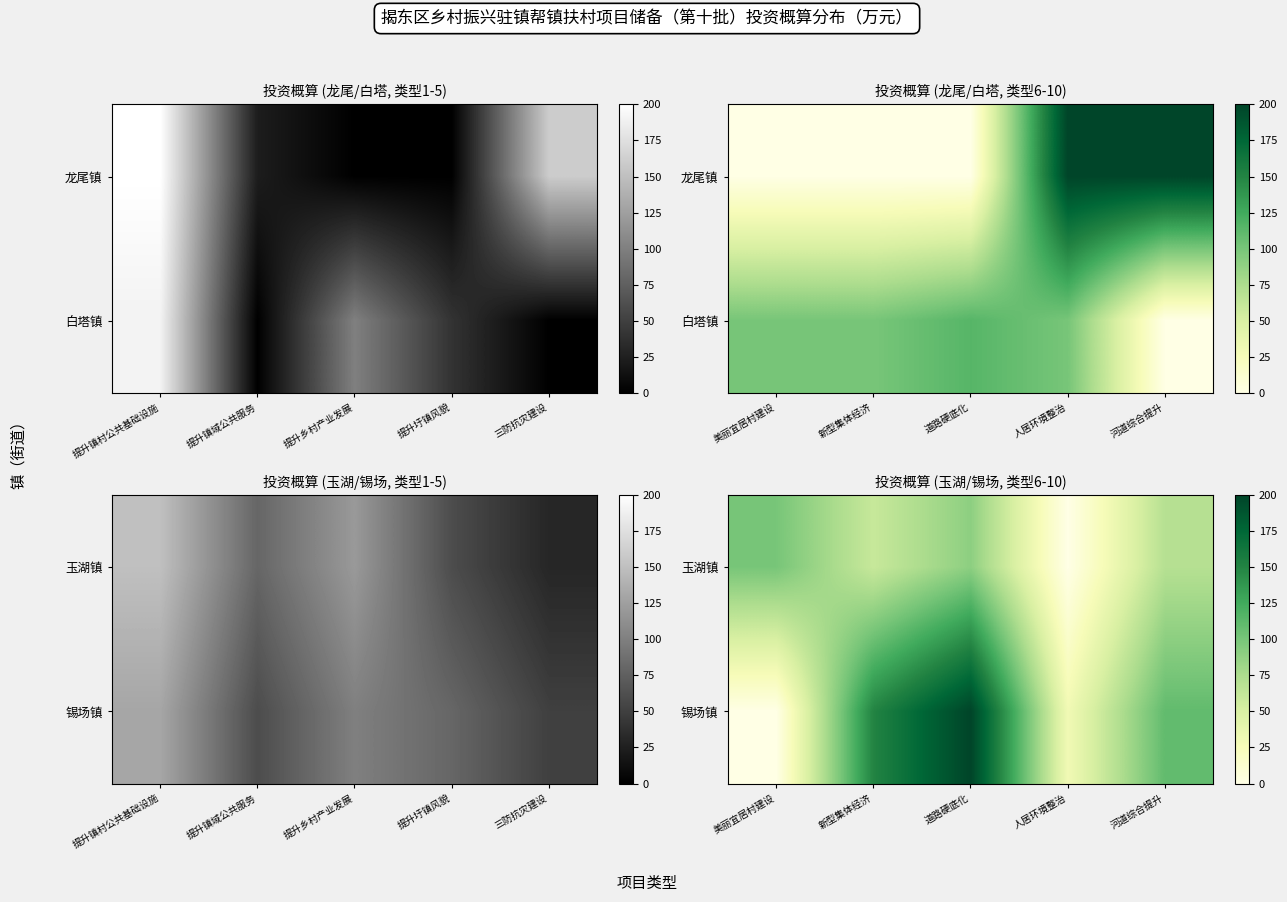

The value of 锡场镇 at 人居环境整治 is 15. True or false?

False